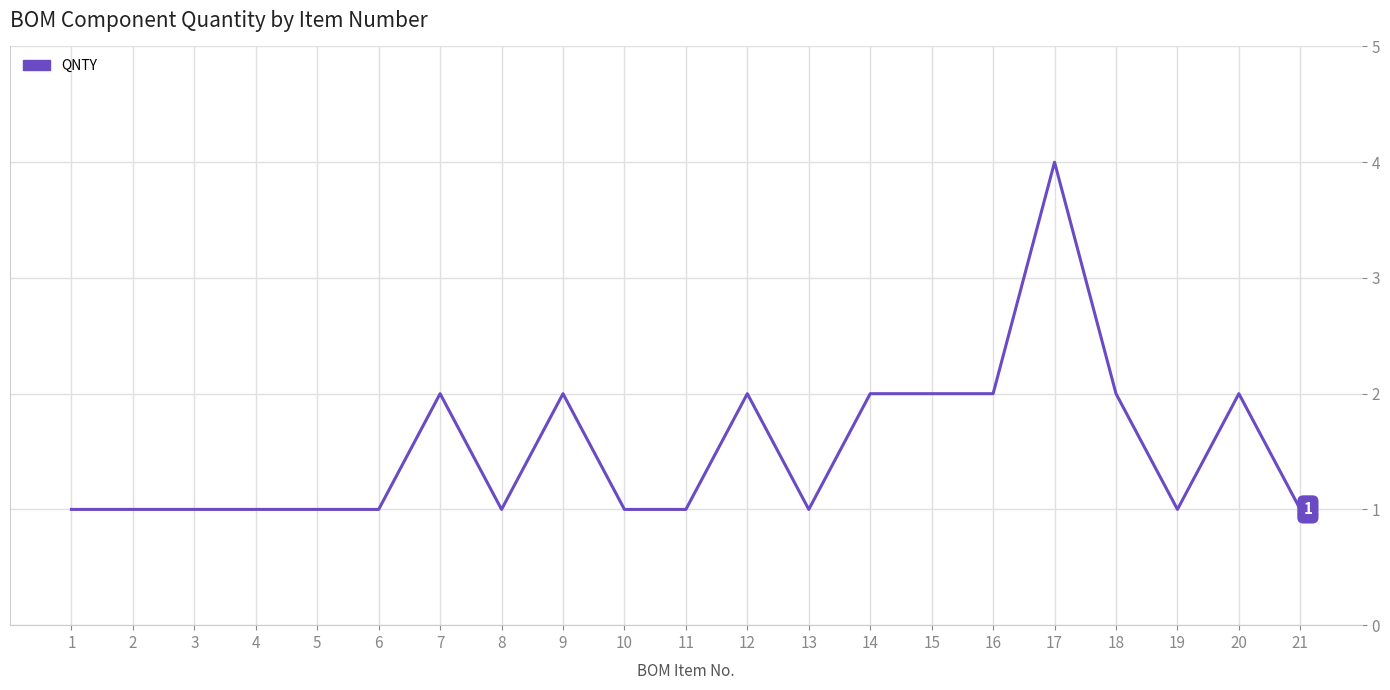

What is the difference between the maximum and minimum values?

3